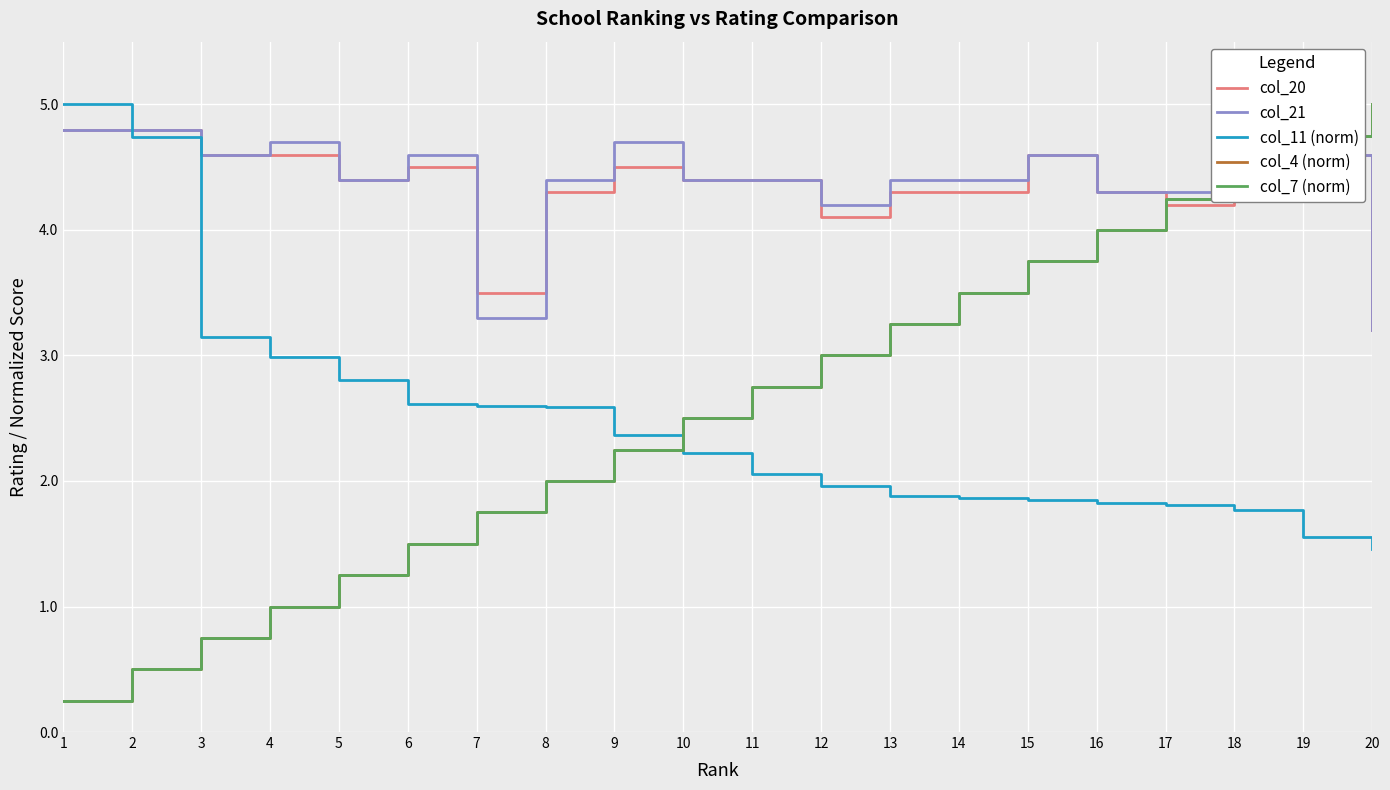

Is this an area chart (filled region under the line)?

No